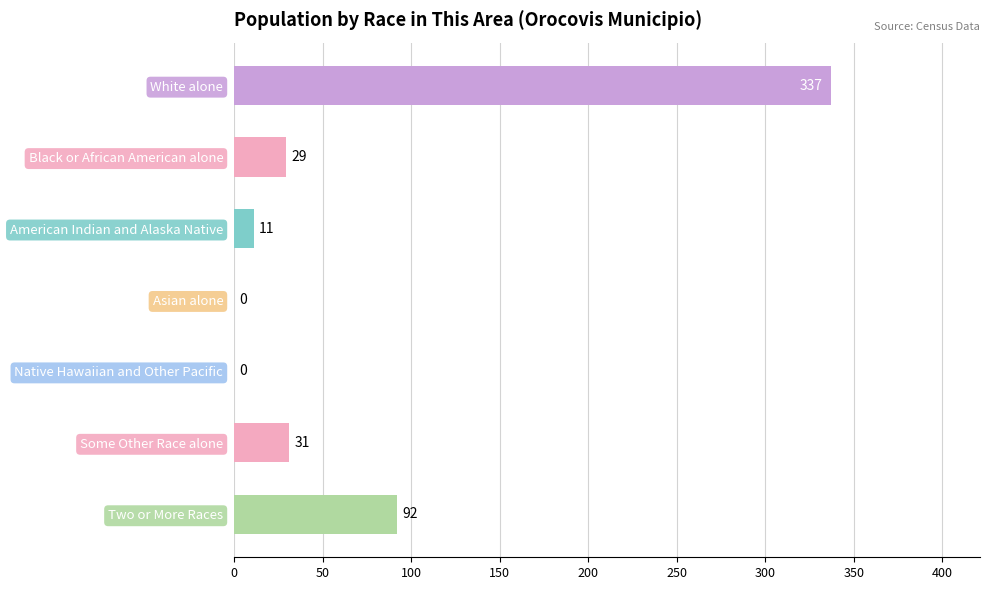

How many values are above zero?

5